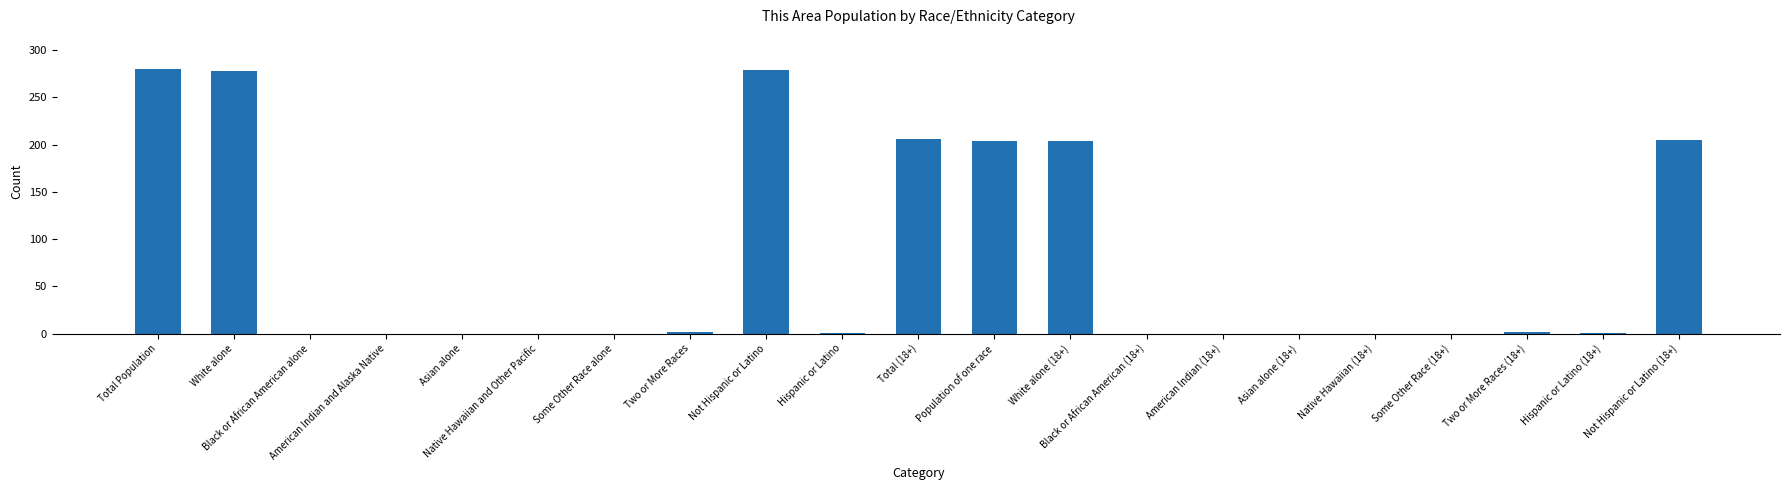

What is the change in value from Population of one race to Black or African American (18+)?

-204